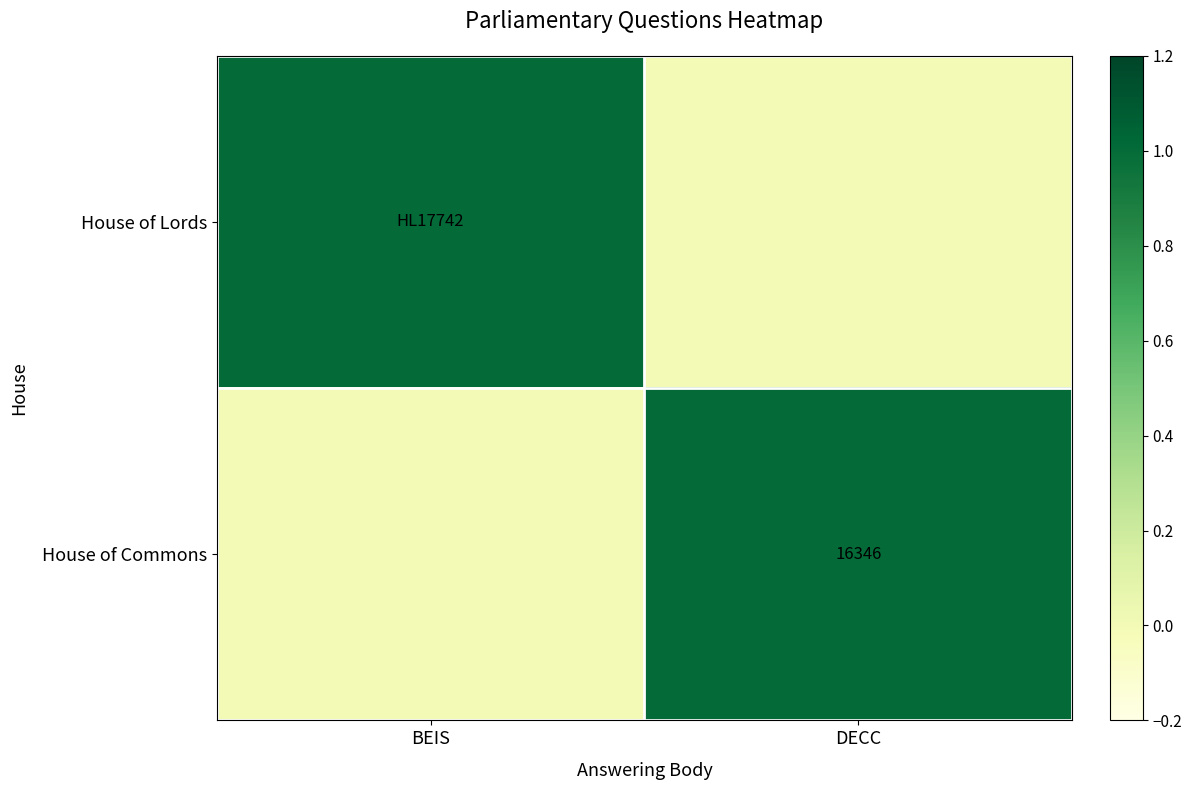

The House of Commons series shows 27116 at DECC. True or false?

False